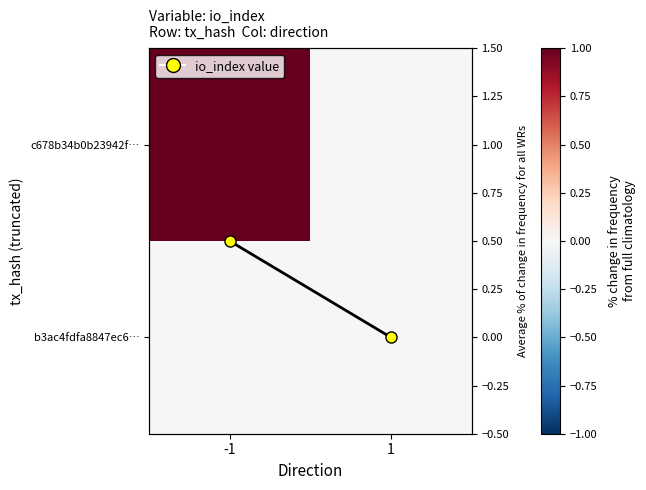

Where is c678b34b0b23942f… nearest to the value 0?

1